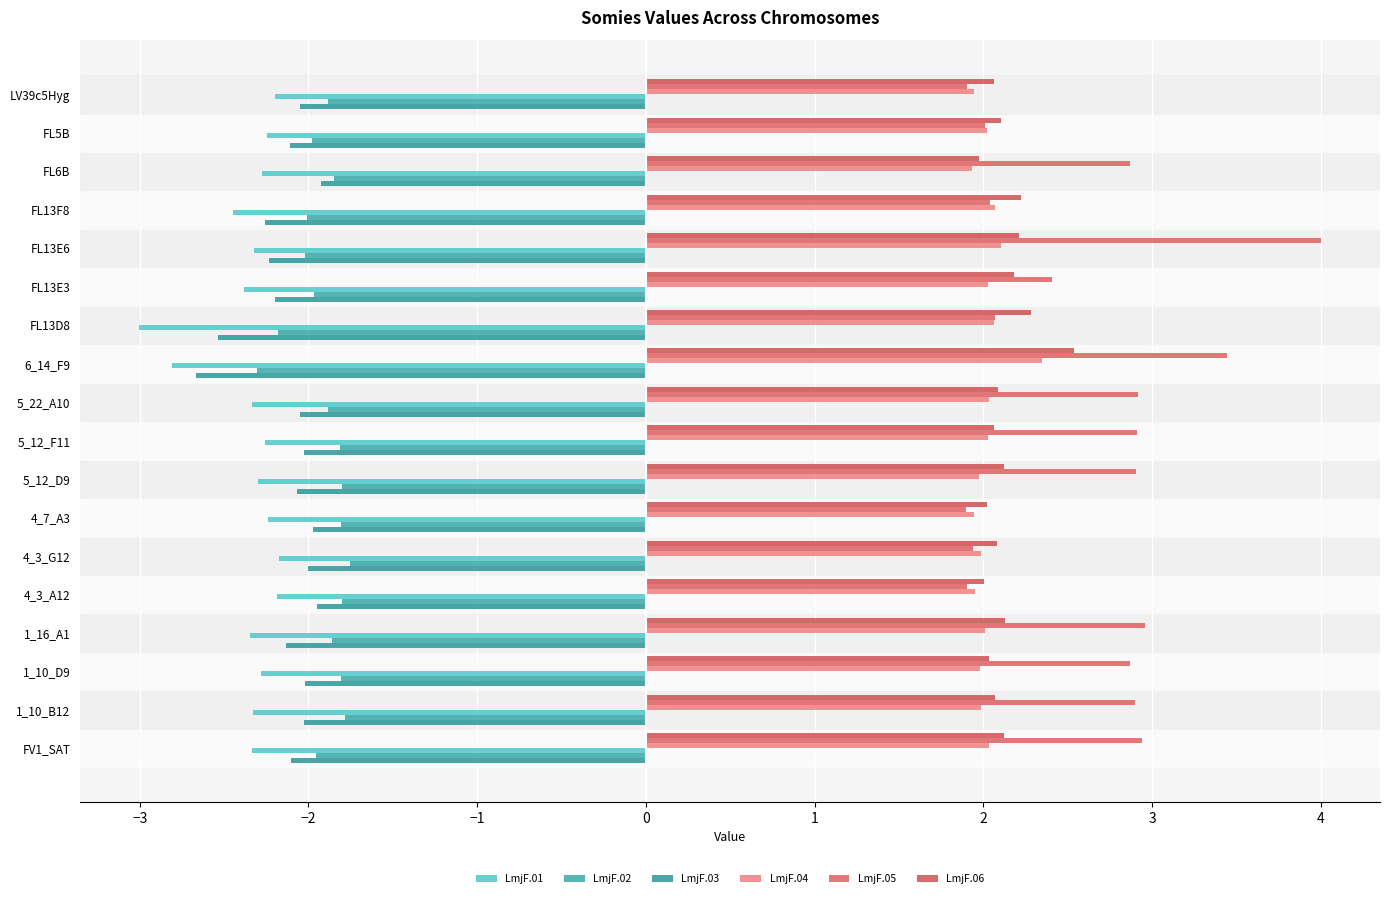

Count the number of data series in this chart.

6